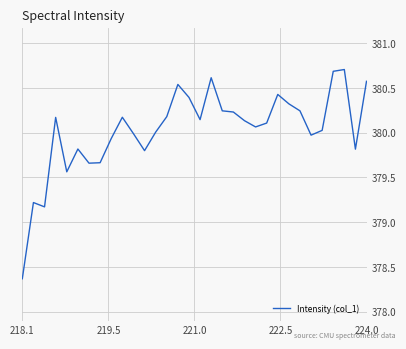

What is the difference between the maximum and minimum values?

2.3